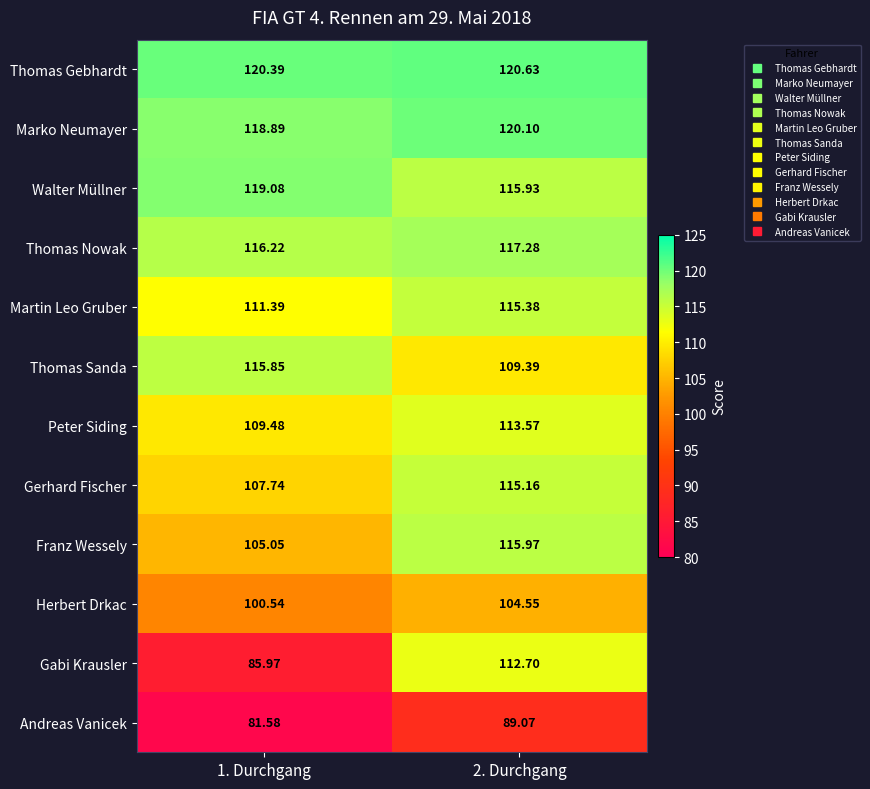

Rank the series at 1. Durchgang from lowest to highest value.

Andreas Vanicek, Gabi Krausler, Herbert Drkac, Franz Wessely, Gerhard Fischer, Peter Siding, Martin Leo Gruber, Thomas Sanda, Thomas Nowak, Marko Neumayer, Walter Müllner, Thomas Gebhardt